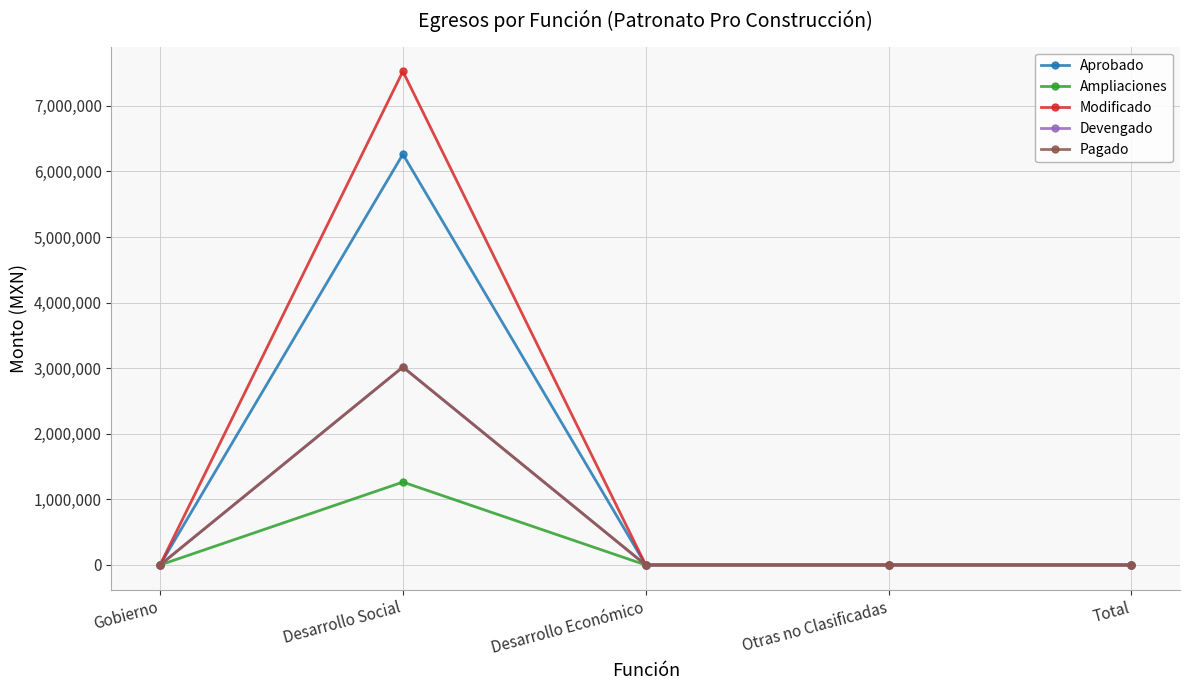

Which series has the largest total across all categories?

Modificado